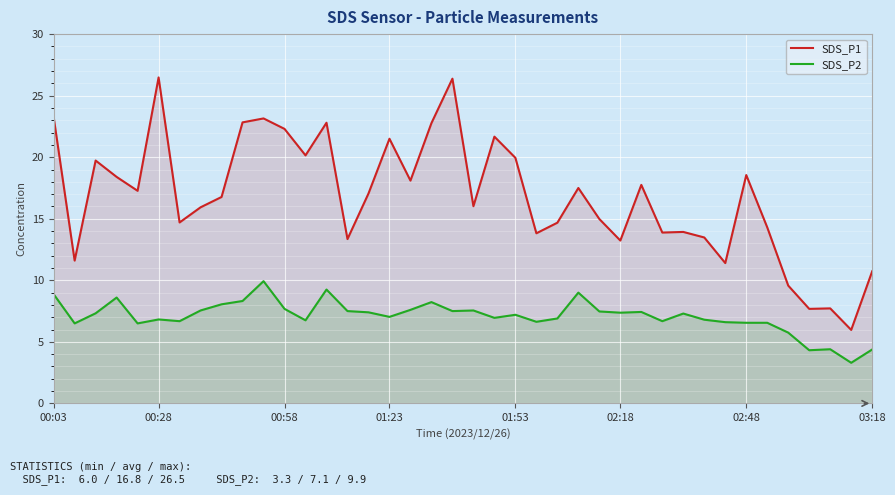

The SDS_P2 series shows 2.5 at 02:18. True or false?

False